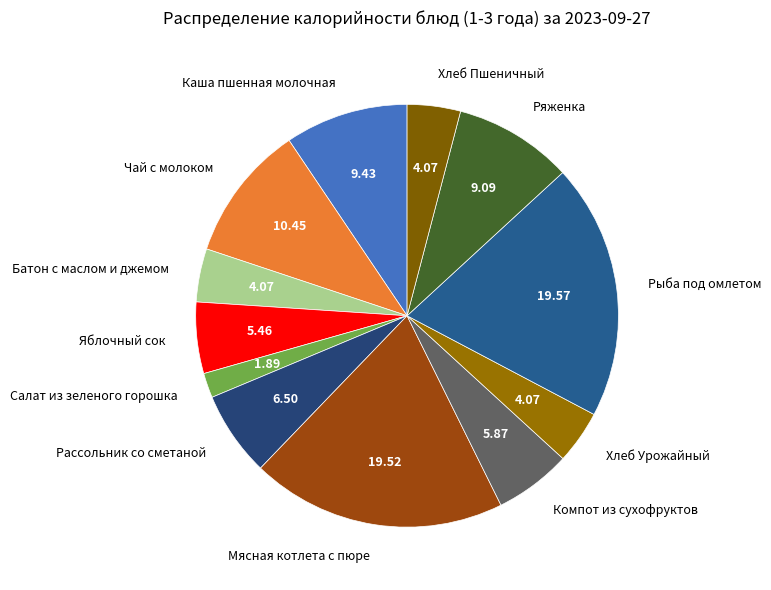

Combined, do Хлеб Пшеничный and Хлеб Урожайный account for over 50%?

No